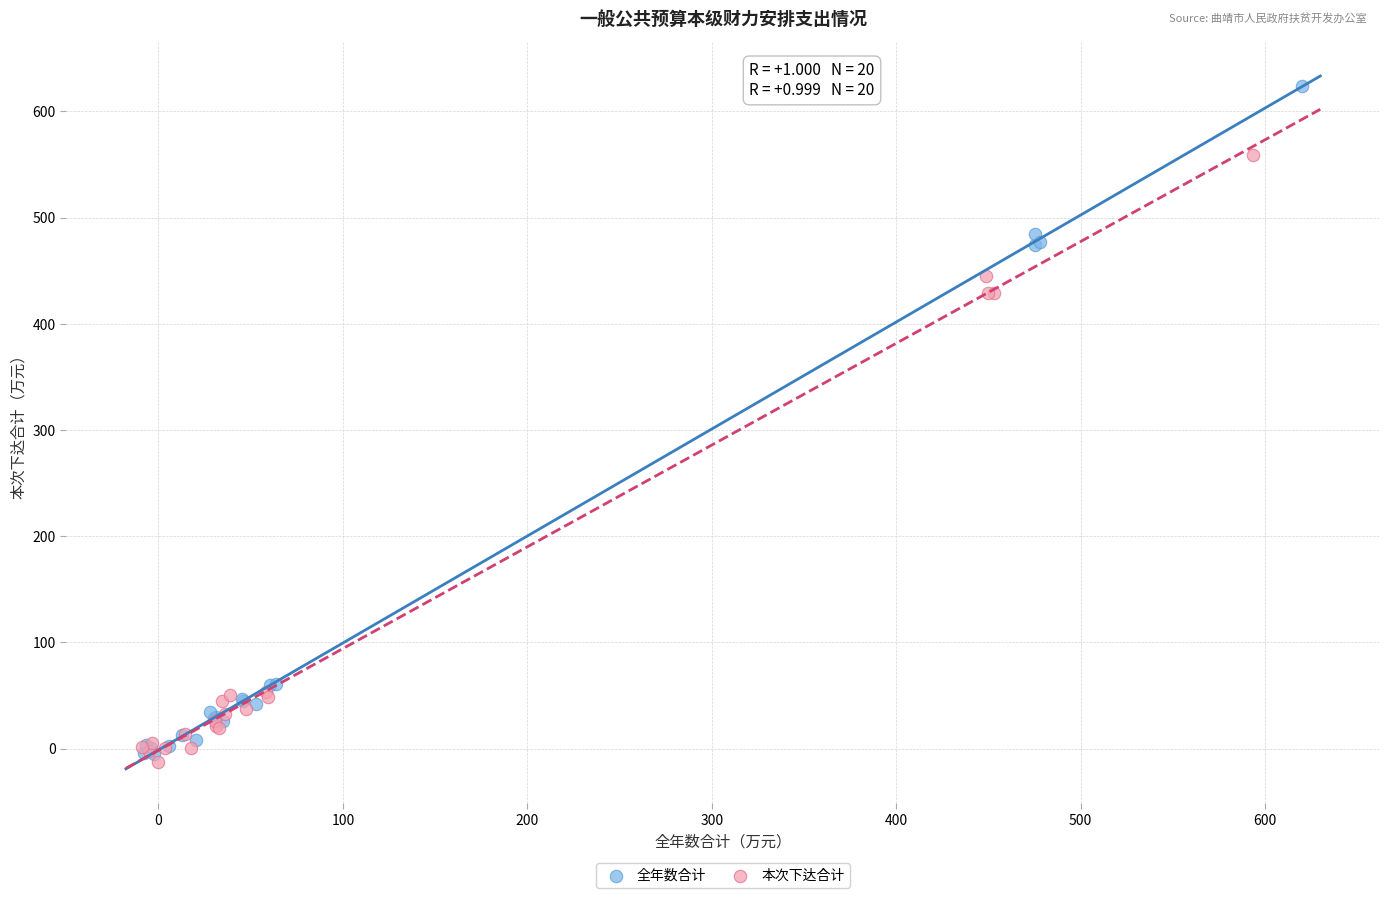

Which series contains the lowest Y value?

本次下达合计